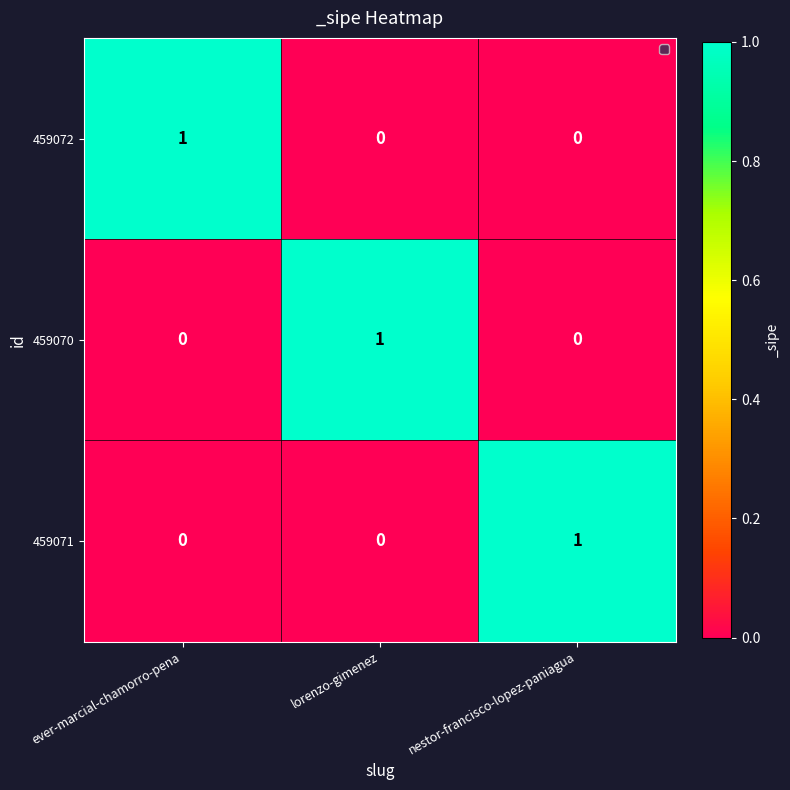

Count the number of data series in this chart.

3